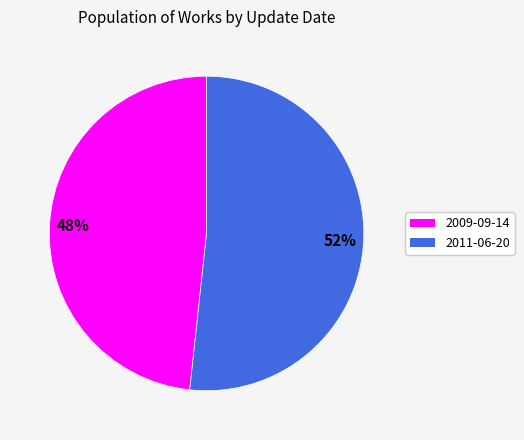

Do 2009-09-14 and 2011-06-20 together represent more than half of the pie?

Yes